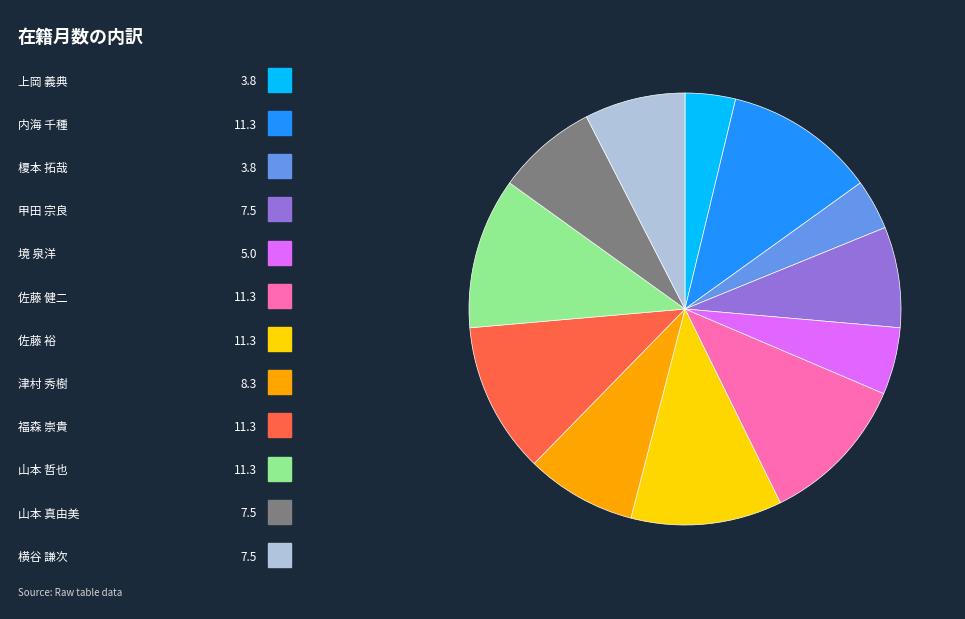

Does any single category account for the majority?

No